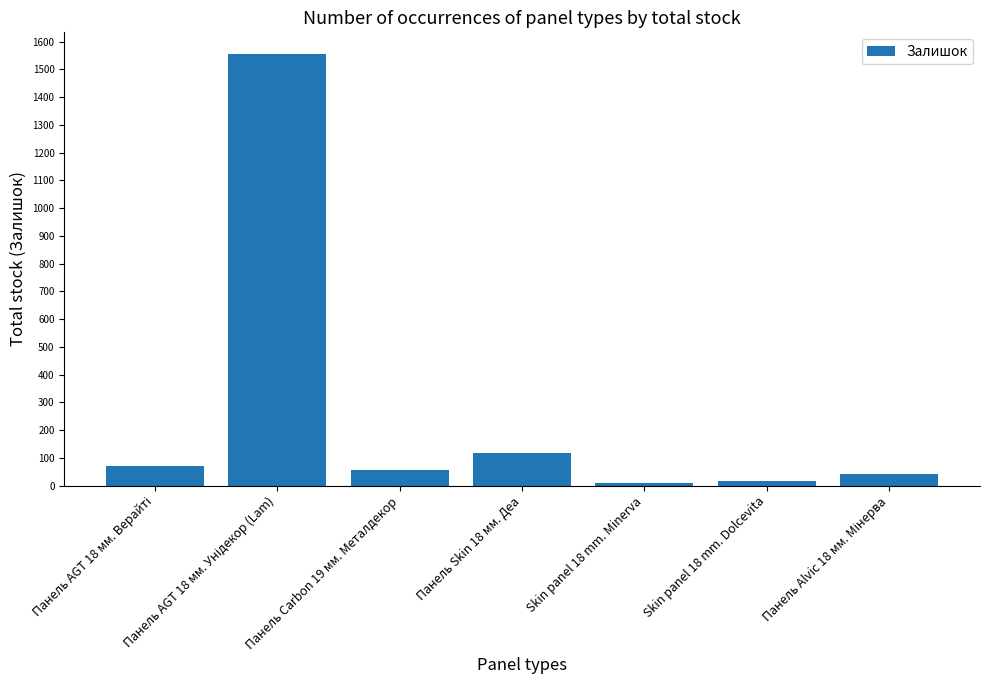

What is the maximum value shown in the chart?

1556